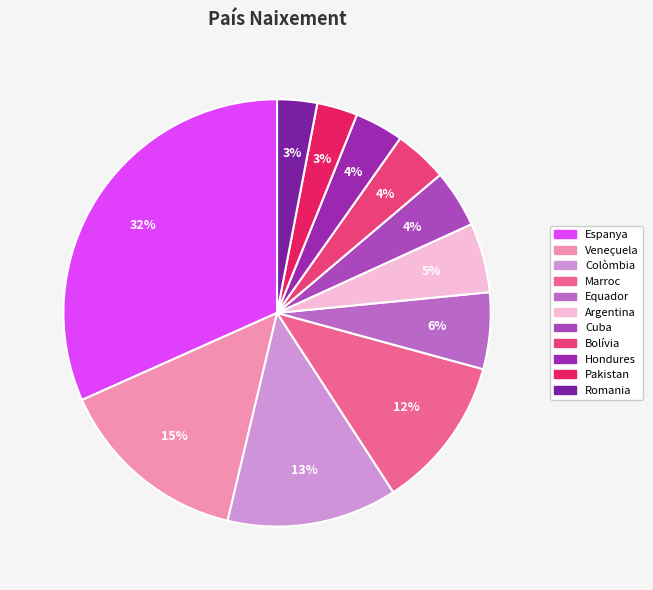

True or false: Argentina accounts for 5% of the total.

True